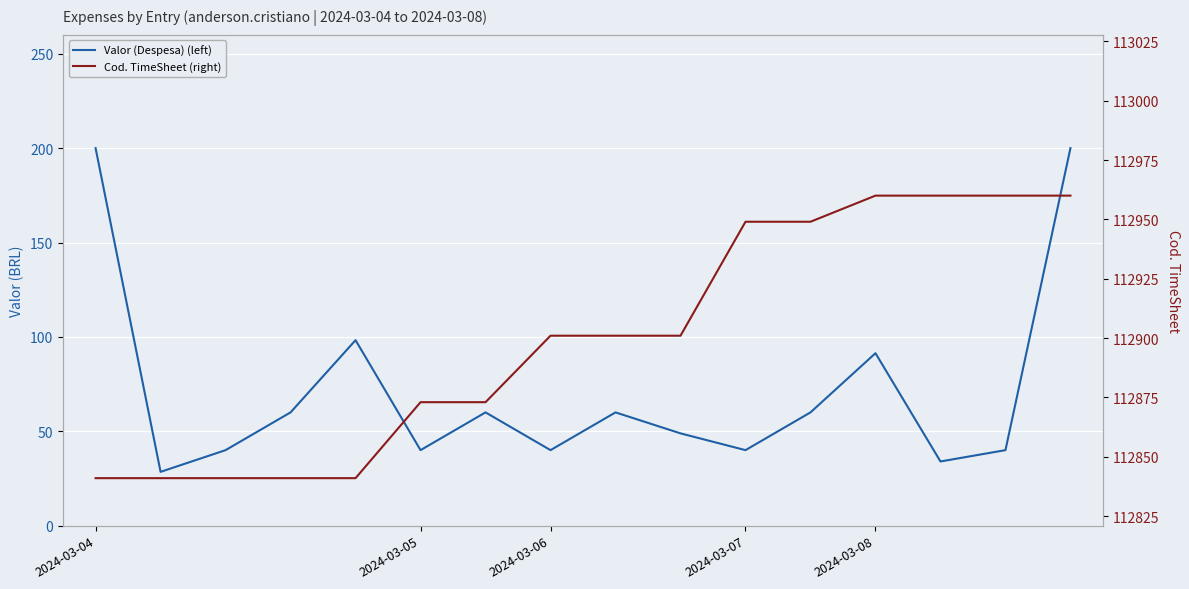

What is the difference between the highest and lowest values at 13?

112926.0